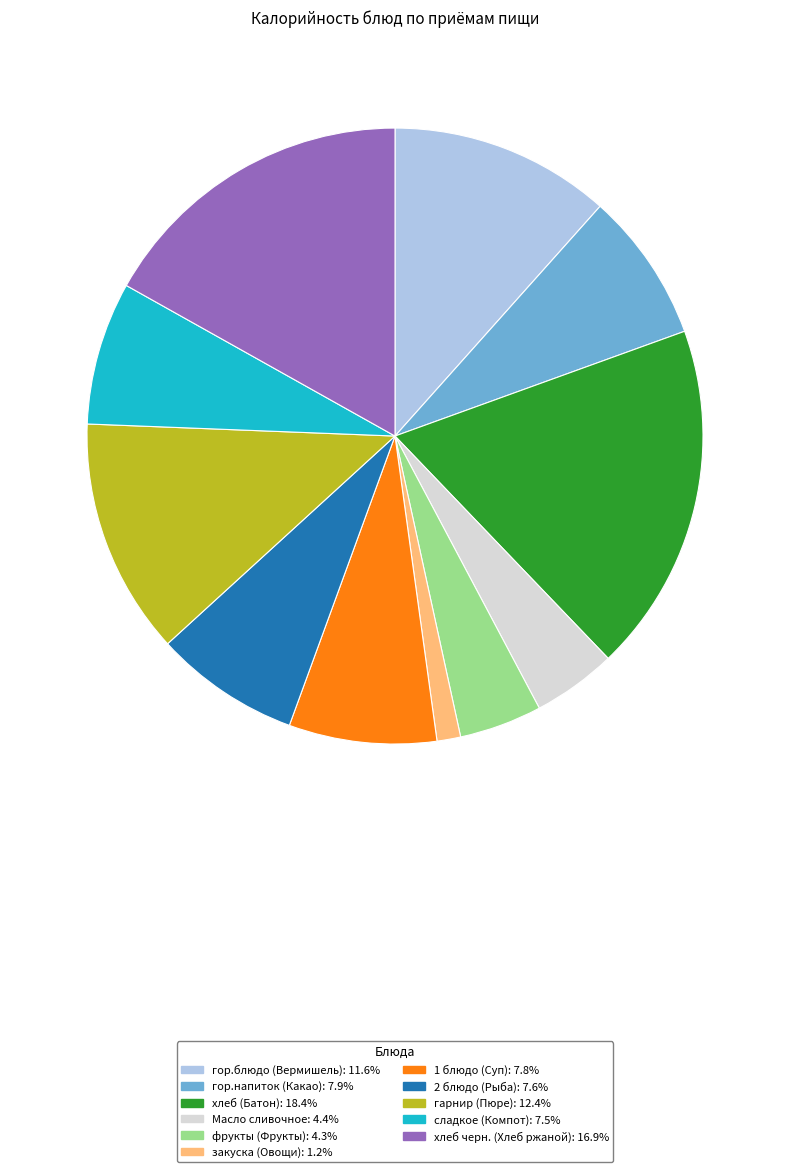

Which category has the biggest portion of the pie?

хлеб (Батон)